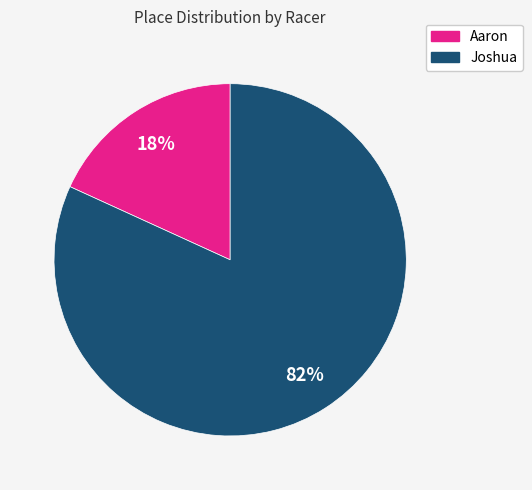

Is it true that Joshua is 76% of the pie?

False